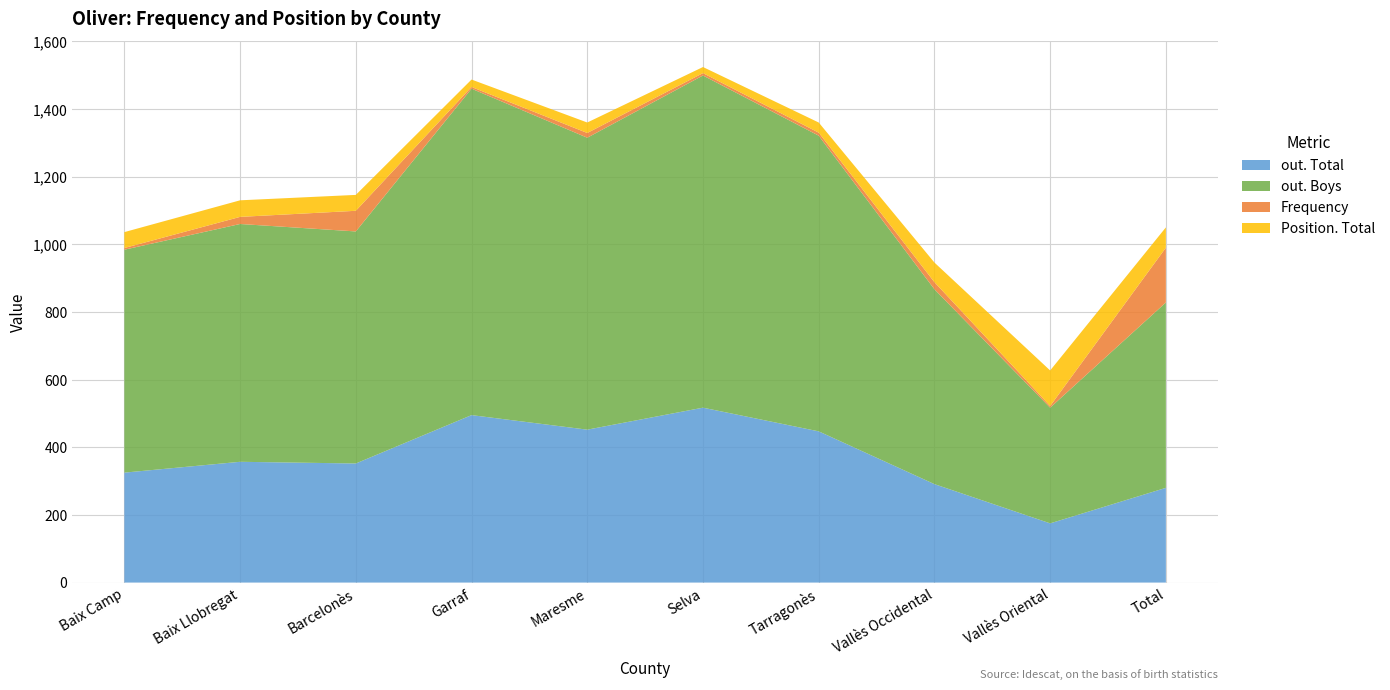

Reading left to right, transcribe all the data shown in this chart.

out. Total: 325	357	352	495	452	517	447	291	175	280
out. Boys: 659	703	686	965	863	982	874	576	342	548
Frequency: 5	21	61	5	14	7	9	21	5	162
Position. Total: 47	49	47	22	31	18	30	58	105	60